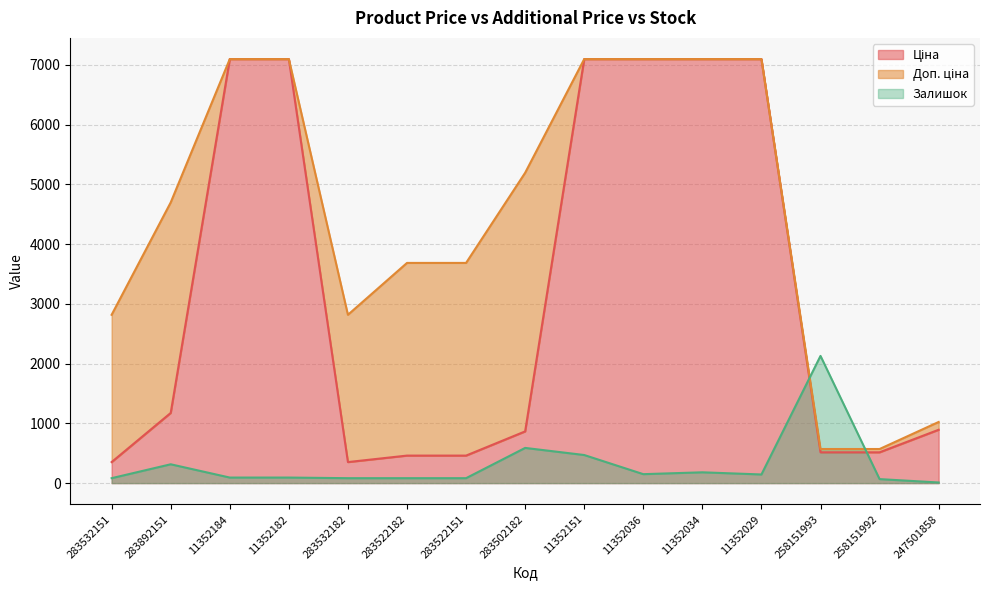

What is the difference between the highest and lowest values at 283532182?

2735.3